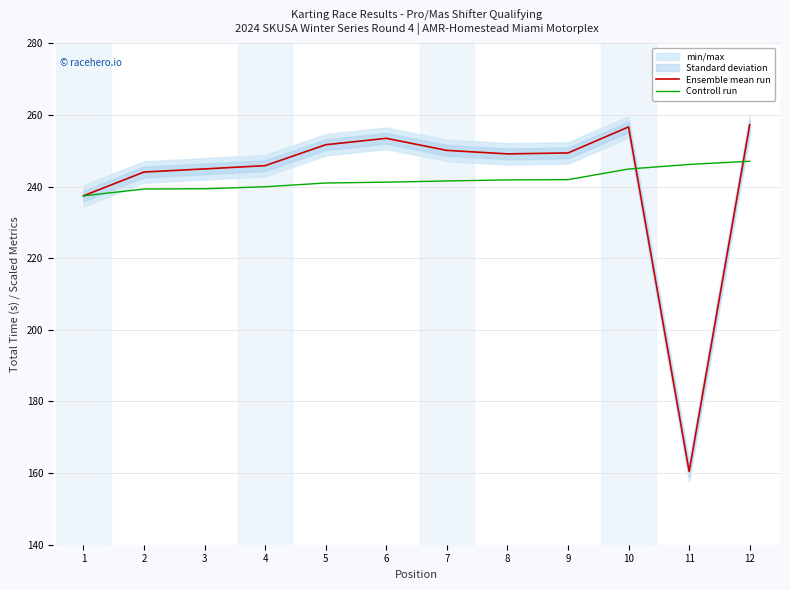

Reading left to right, transcribe all the data shown in this chart.

Ensemble mean run: 1=237.4	2=244.1	3=244.9	4=245.8	5=251.7	6=253.5	7=250.1	8=249.1	9=249.4	10=256.7	11=160.5	12=257.3
Controll run: 1=237.4	2=239.3	3=239.4	4=239.9	5=241.0	6=241.2	7=241.6	8=241.9	9=241.9	10=244.9	11=246.2	12=247.1